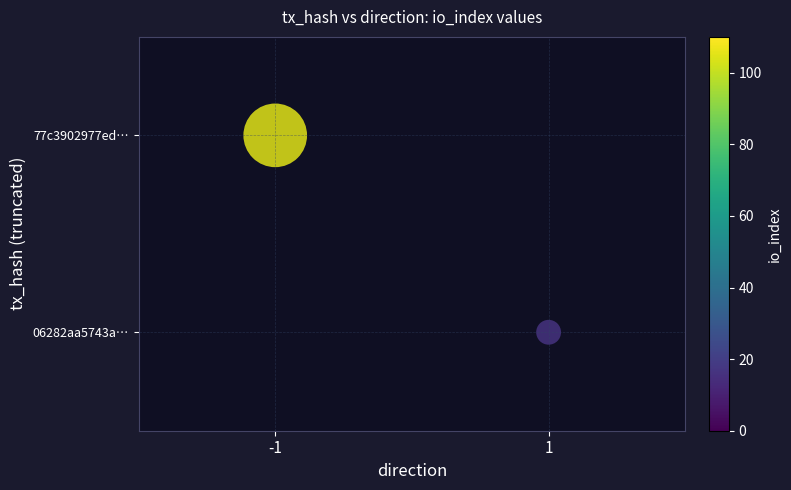

What value does the 77c3902977ed… series have at -1?

105.0